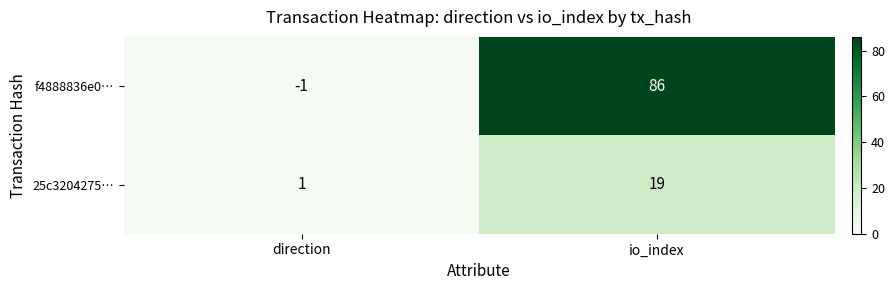

At how many categories does at least one series exceed 10?

1